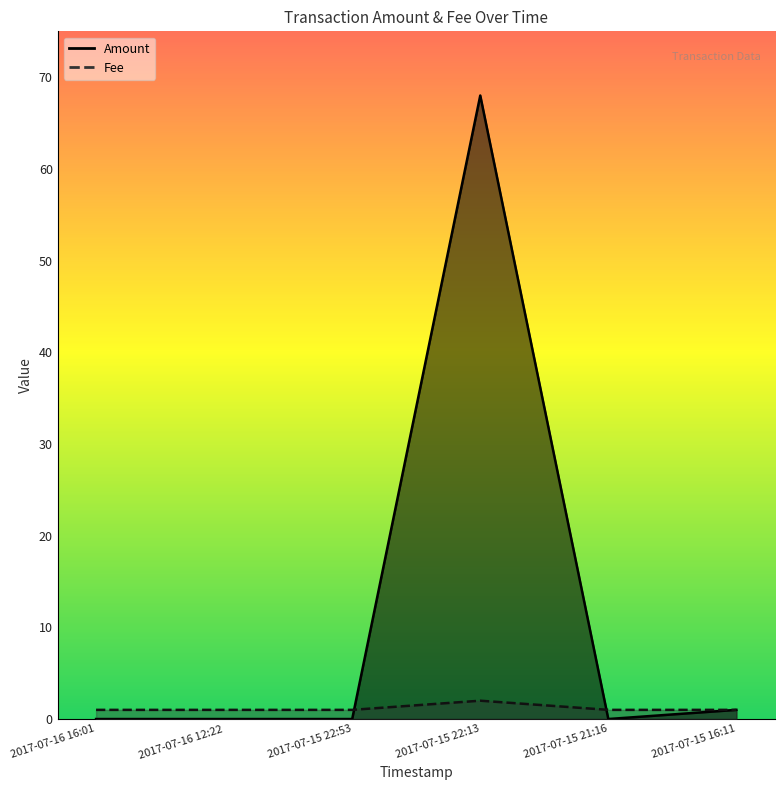

What is the value of the Fee point at the 1st from the left?

1